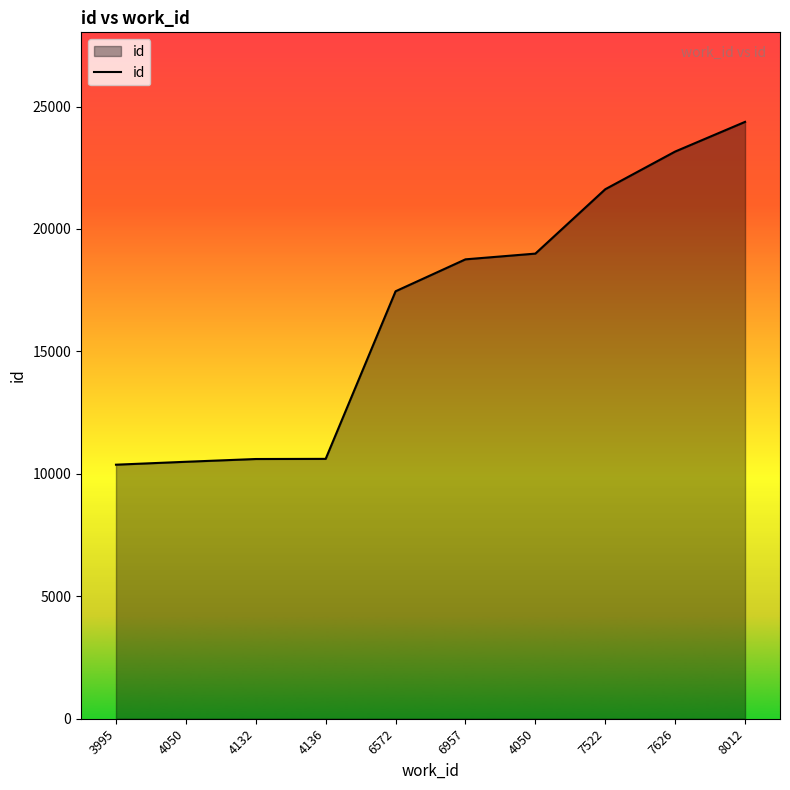

List the labels in order of value, smallest first.

3995, 4050, 4132, 4136, 6572, 6957, 4050, 7522, 7626, 8012